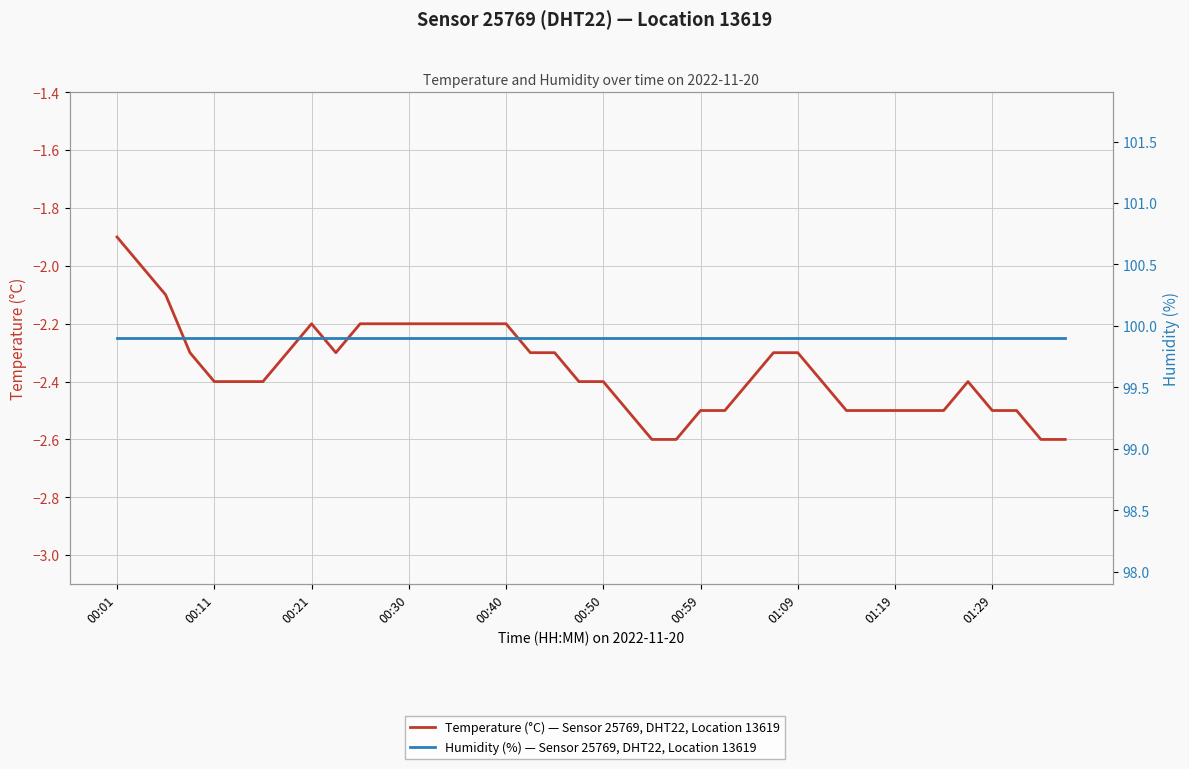

The value of Humidity (%) — Sensor 25769, DHT22, Location 13619 at 38 is 99.9. True or false?

True